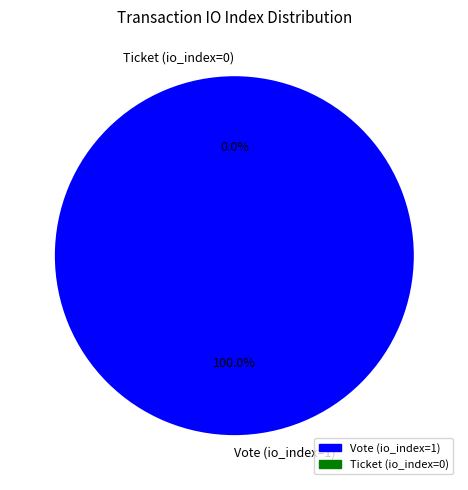

Is it true that Ticket (io_index=0) is 0% of the pie?

True